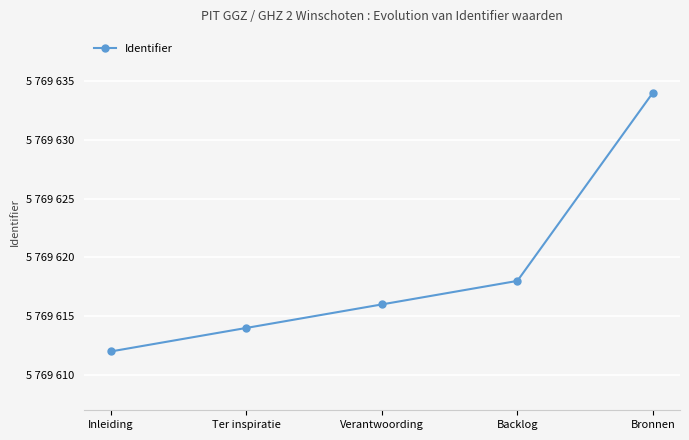

What is the label of the 5th point from the right?

Inleiding